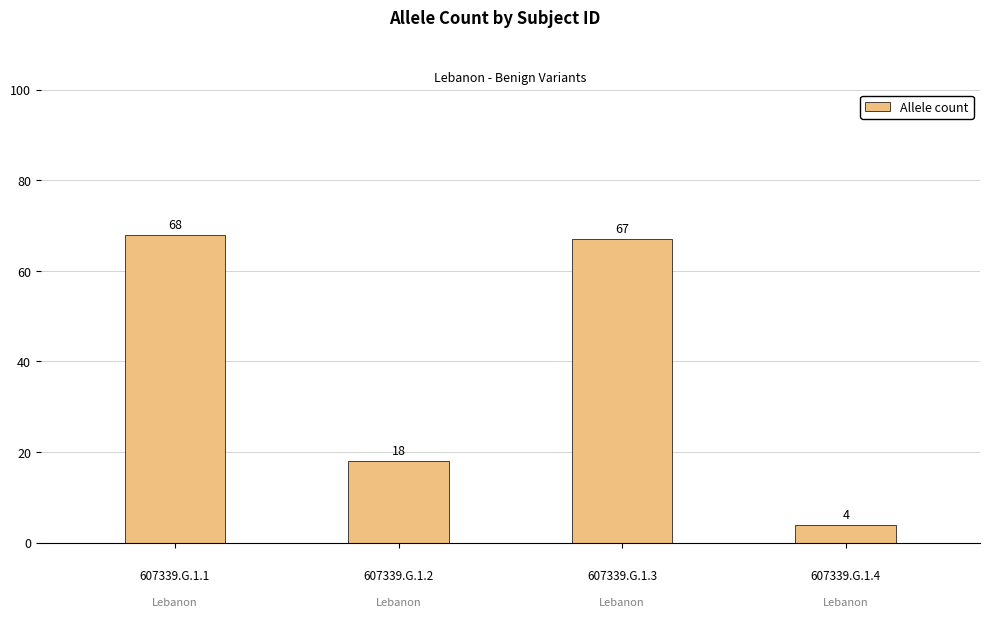

What is the difference between the maximum and minimum values?

64